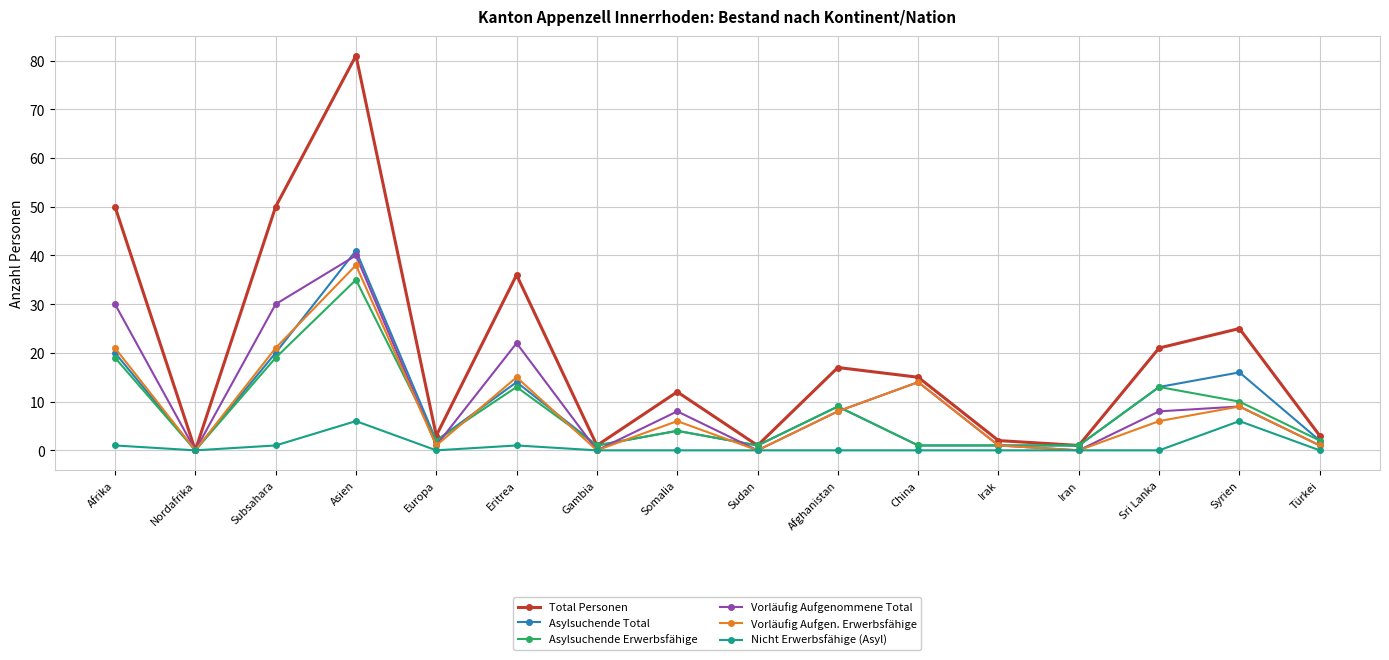

Which series has the largest total across all categories?

Total Personen